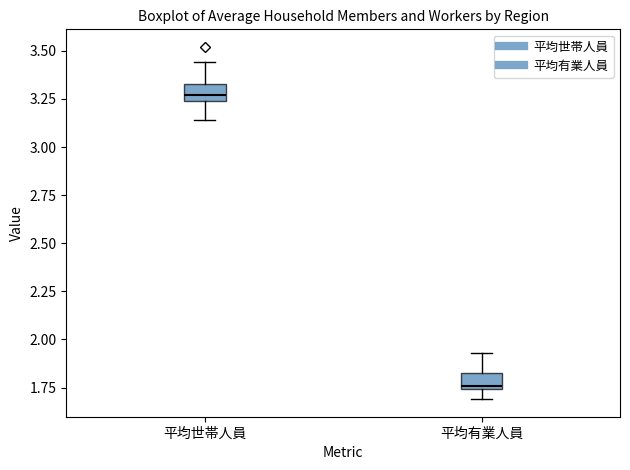

Where does the upper whisker of the box for 平均有業人員 end on the y-axis? The values are not printed on the chart, so give them approximately, as read against the axis.

1.95